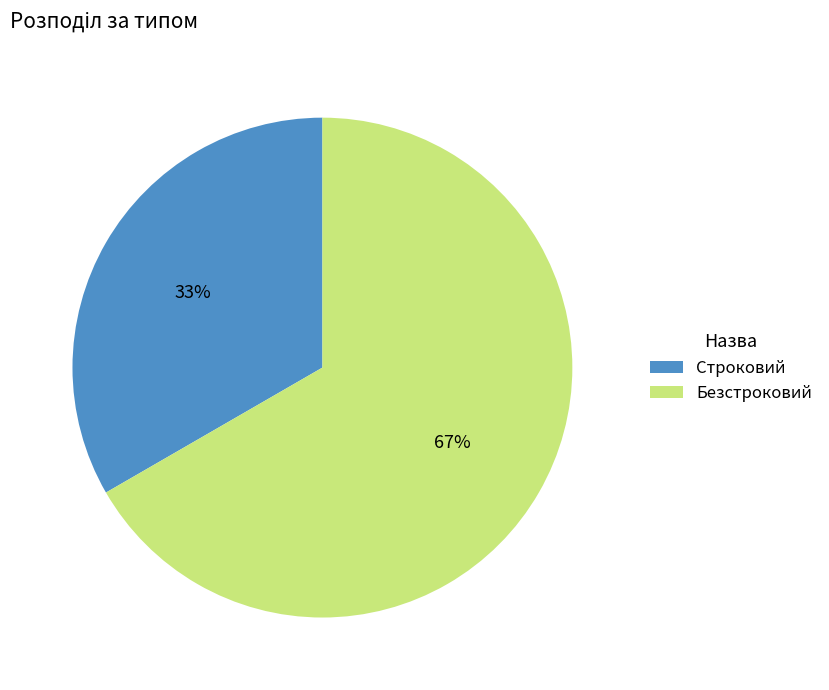

Rank the categories by value from highest to lowest.

Безстроковий, Строковий